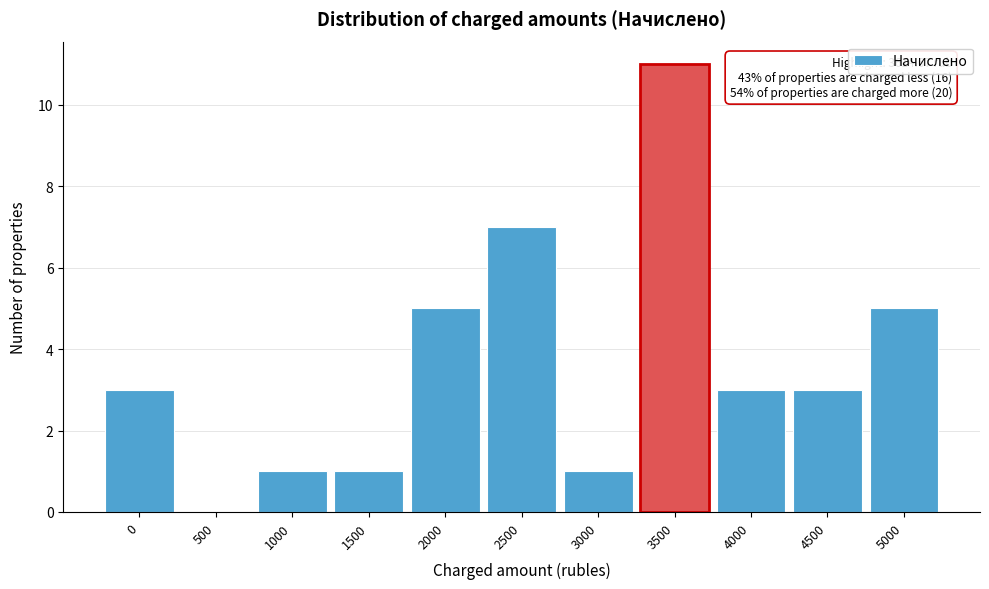

Reading left to right, transcribe all the data shown in this chart.

0=3	500=0	1000=1	1500=1	2000=5	2500=7	3000=1	3500=11	4000=3	4500=3	5000=5